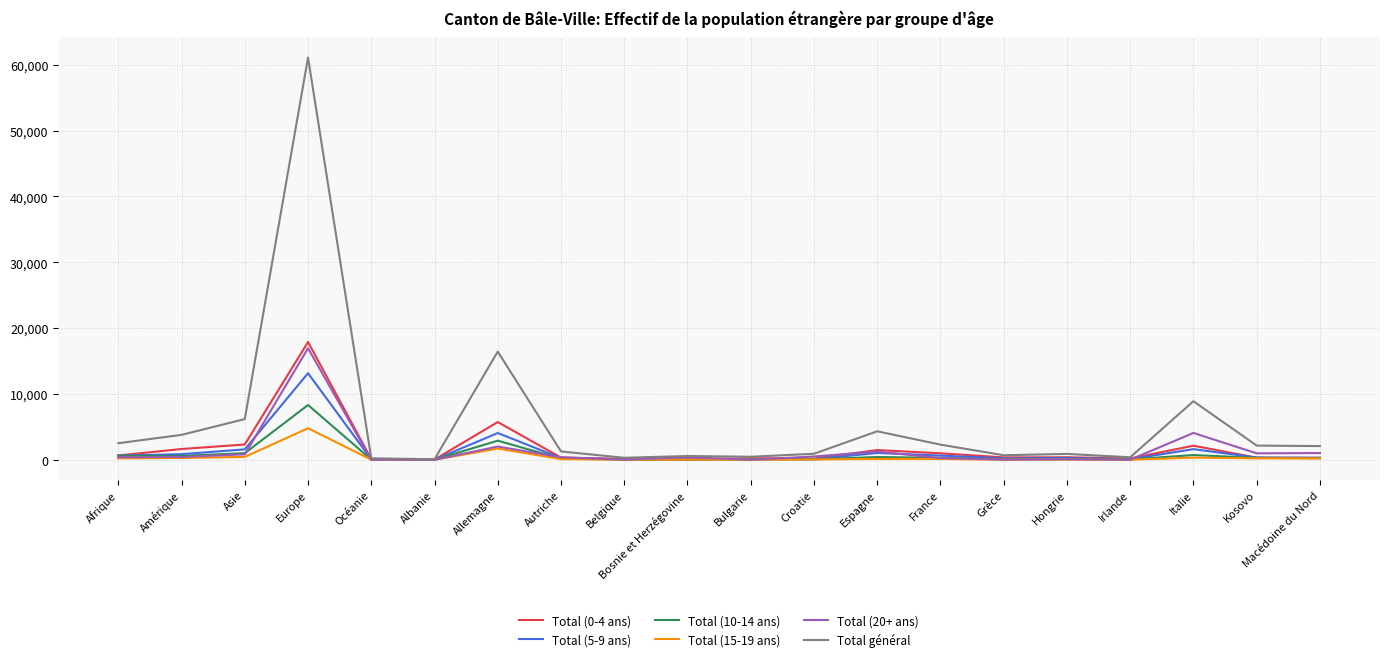

What is the total value across all series at Océanie?

466